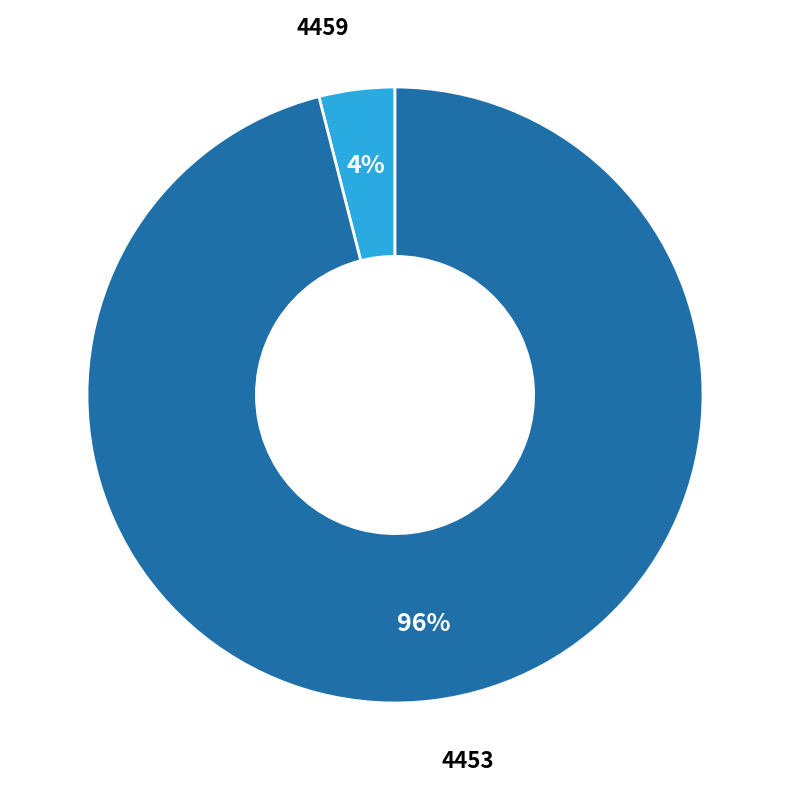

To the nearest percent, what is the difference between the largest and smallest slice percentages?

92%